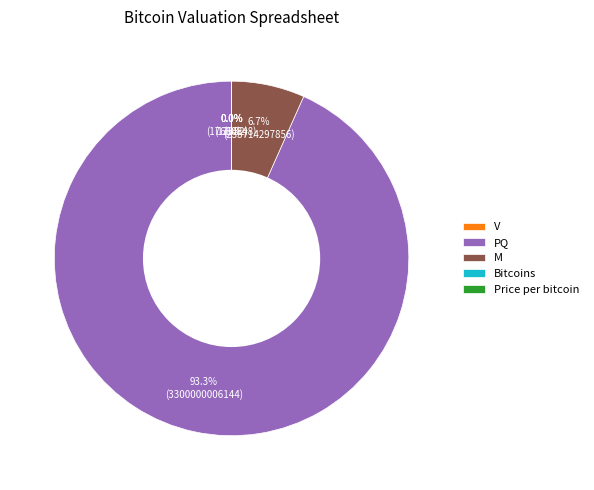

To the nearest percent, what portion does M represent?

7%